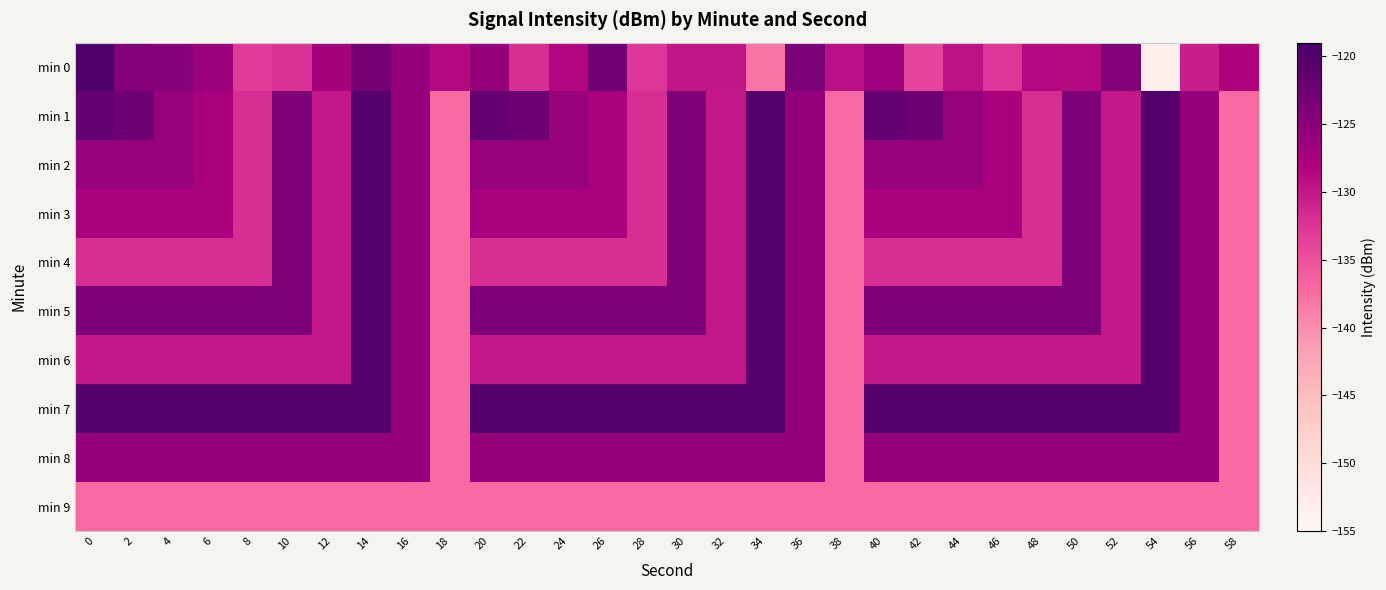

Rank the series by their maximum value, from highest to lowest.

min 0, min 1, min 2, min 3, min 4, min 5, min 6, min 7, min 8, min 9